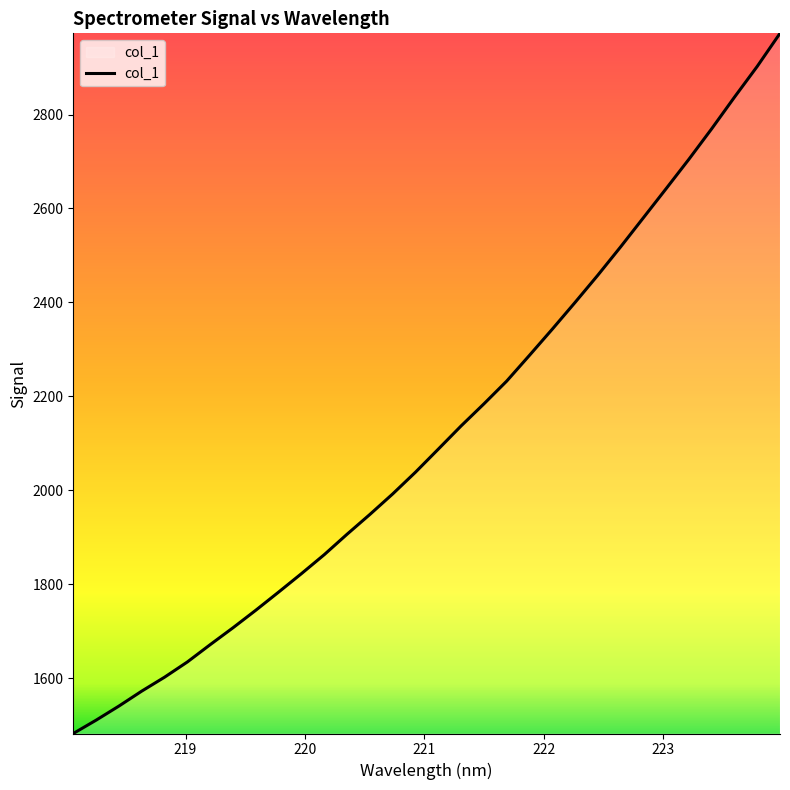

What is the difference between the maximum and minimum values?

1490.9